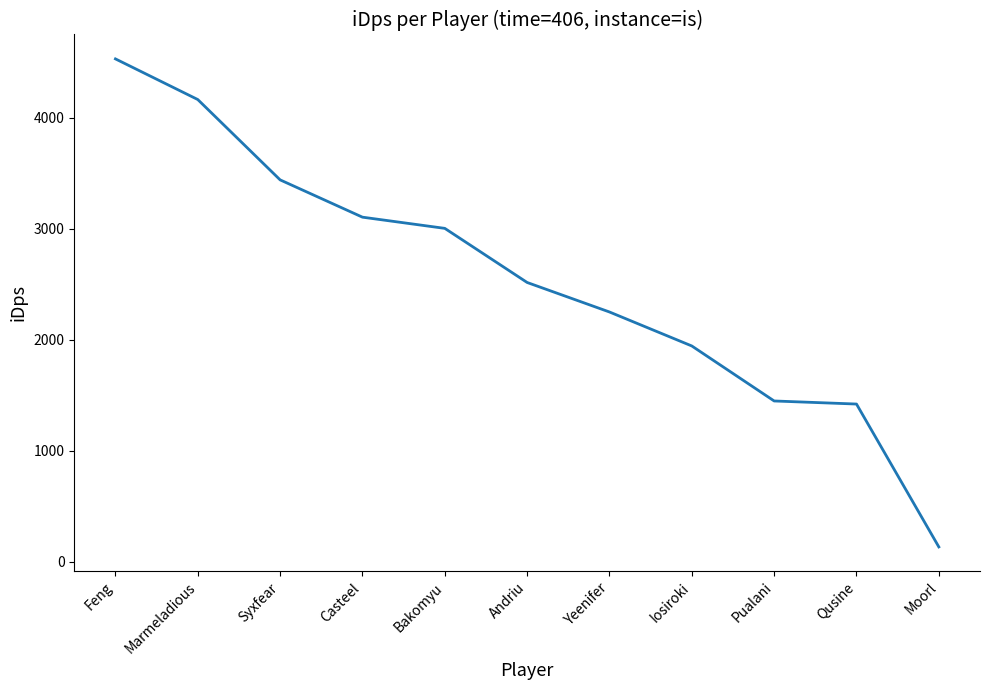

How many lines are shown in the chart?

1